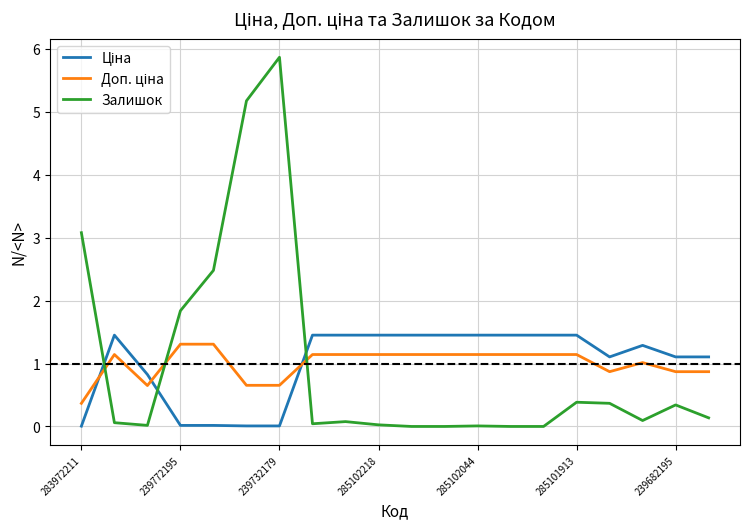

What is the difference between the maximum and minimum values in the Залишок series?

5.9